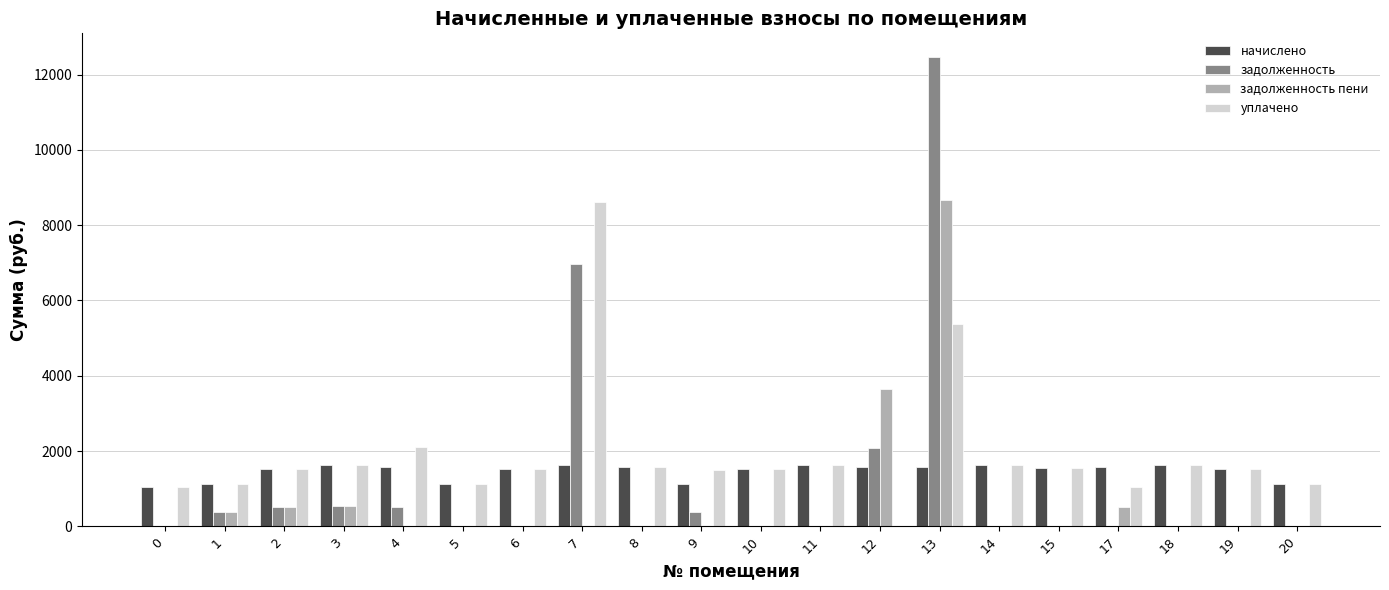

What is the maximum value for начислено?

1637.0